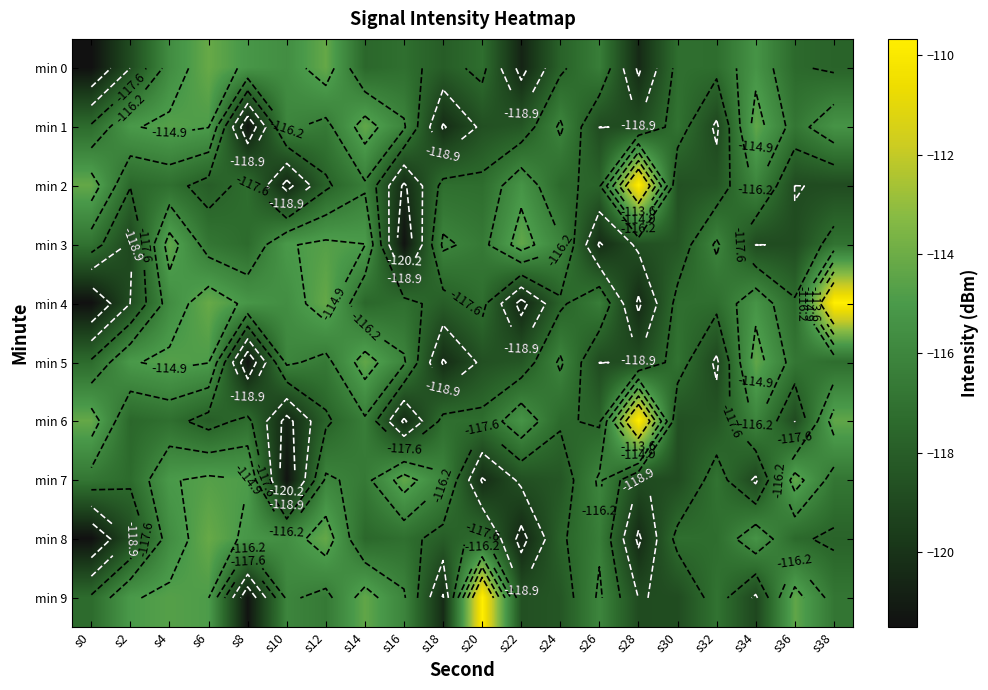

Between s6 and s34, which is larger?

s6